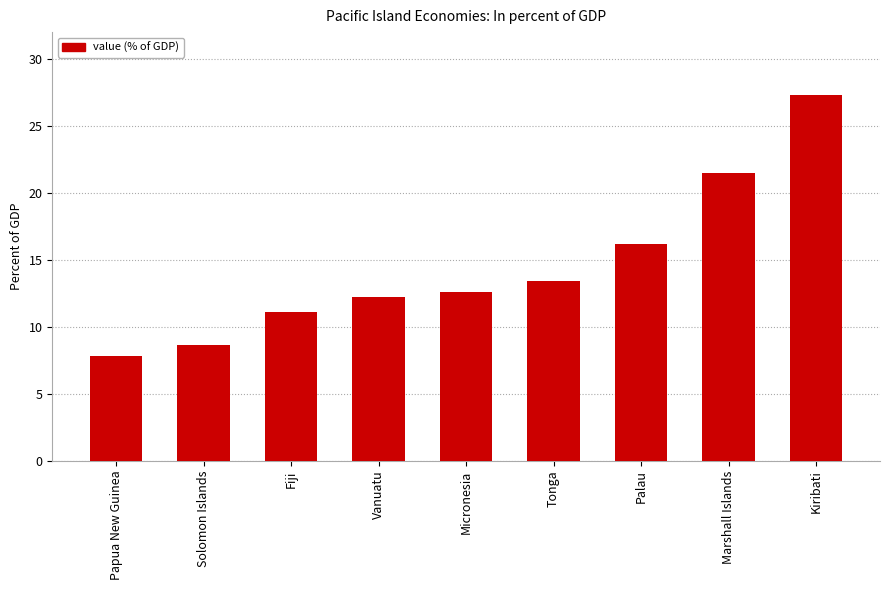

What is the greatest value displayed?

27.3